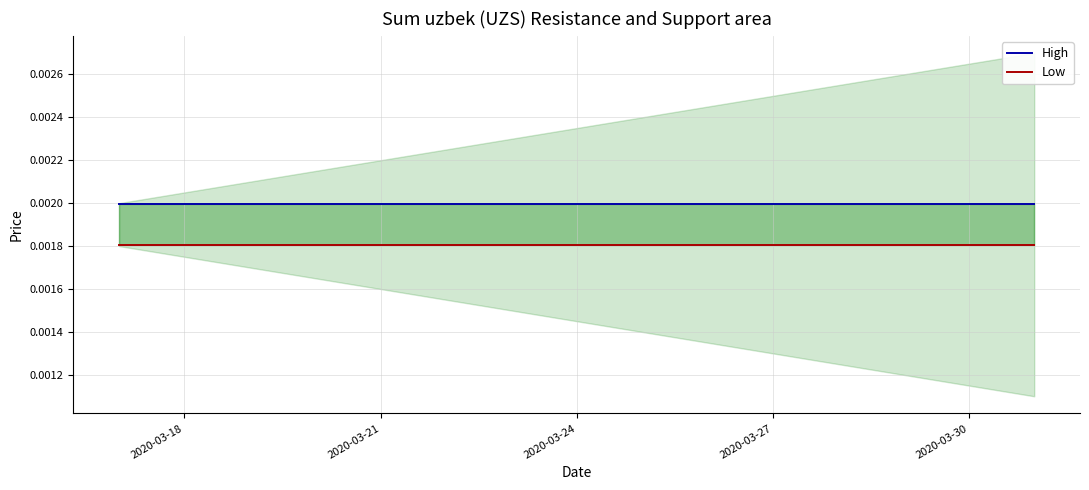

True or false: Low has a value of 0.0 at 2020-03-27.

False